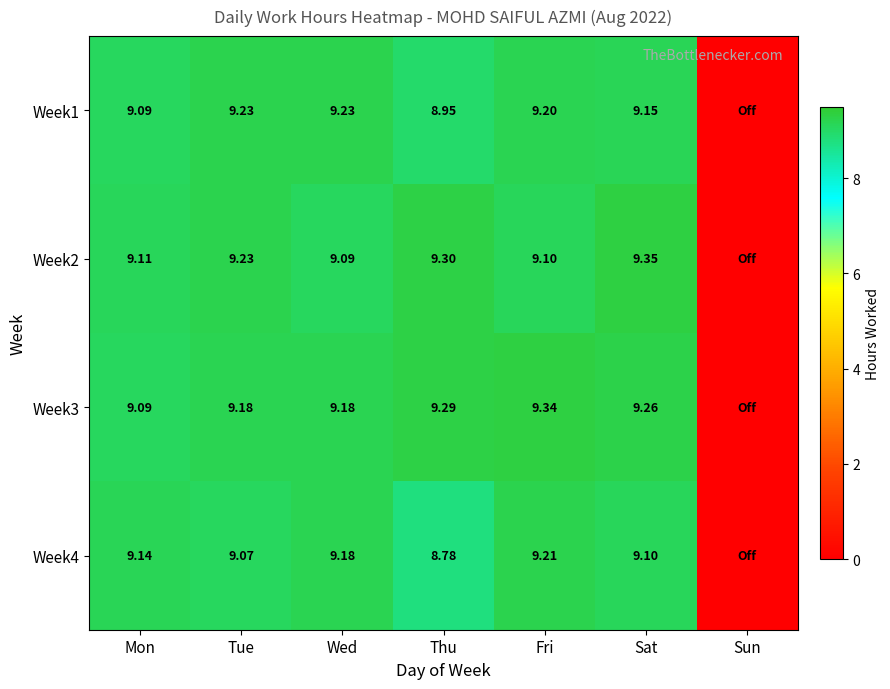

Is the value of Week1 at Fri greater than the value of Week3 at Fri?

No